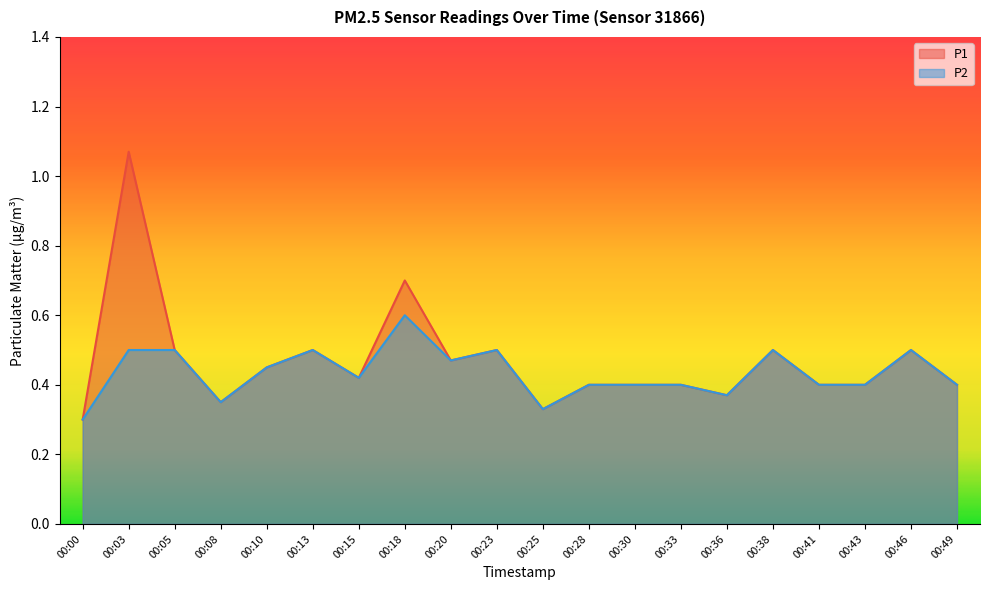

How many interior local valleys does the P1 series have?

5